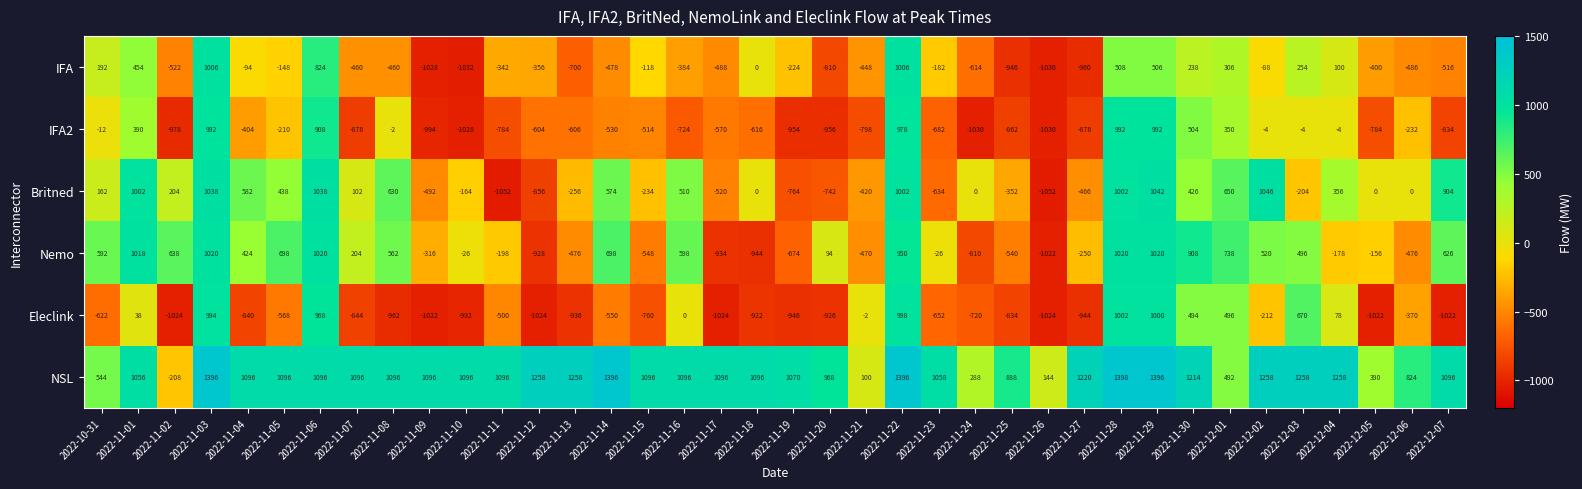

What is the difference between the highest and lowest values at 2022-10-31?

1214